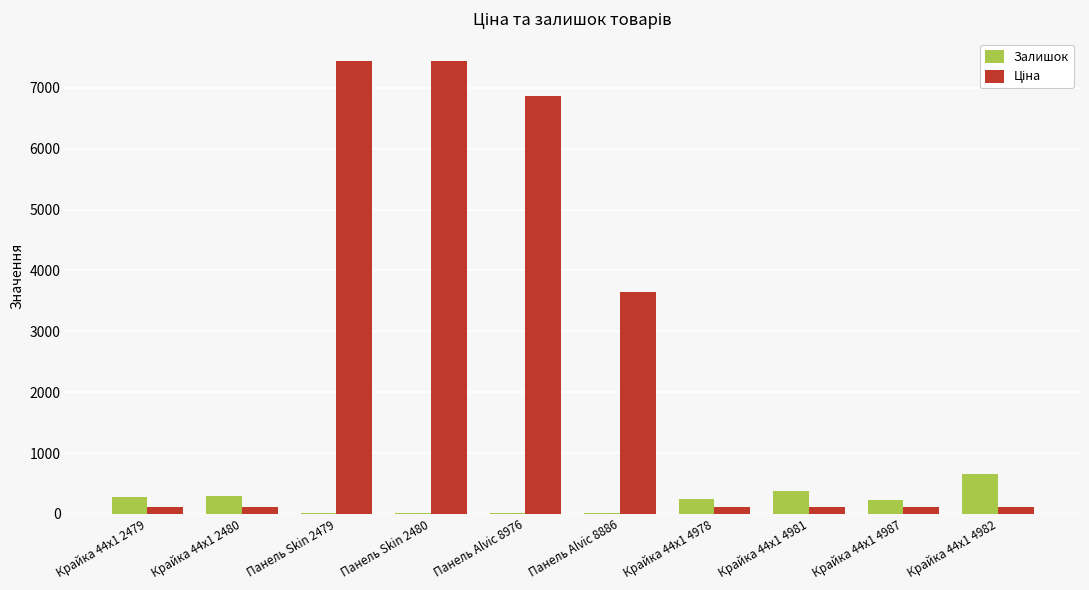

The value of Залишок at Крайка 44x1 4982 is 1175.2. True or false?

False